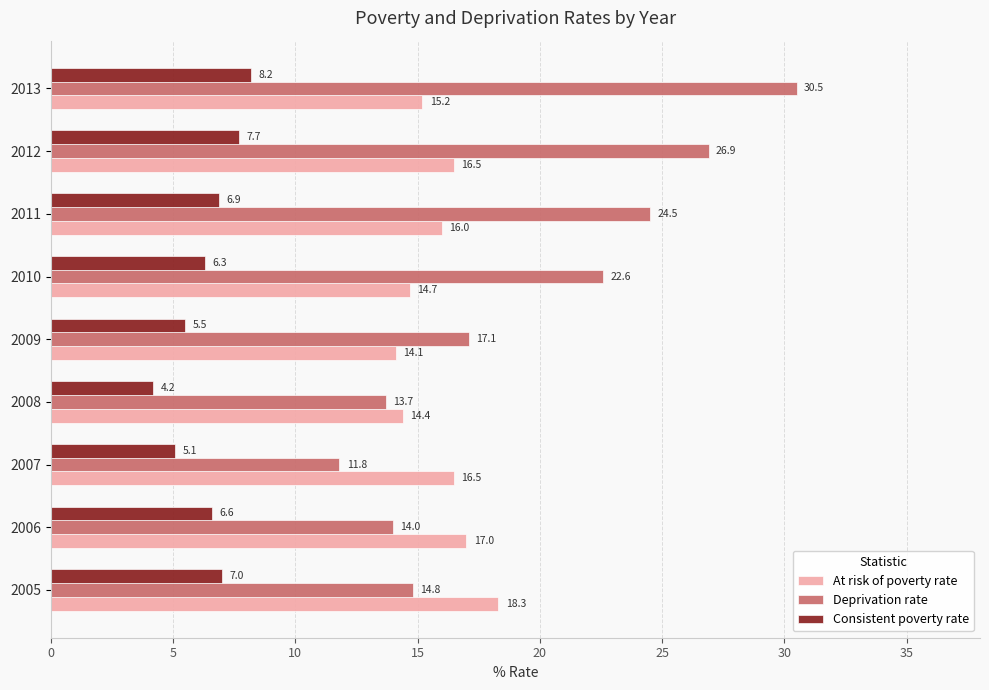

Which label corresponds to the smallest value in the chart?

2008